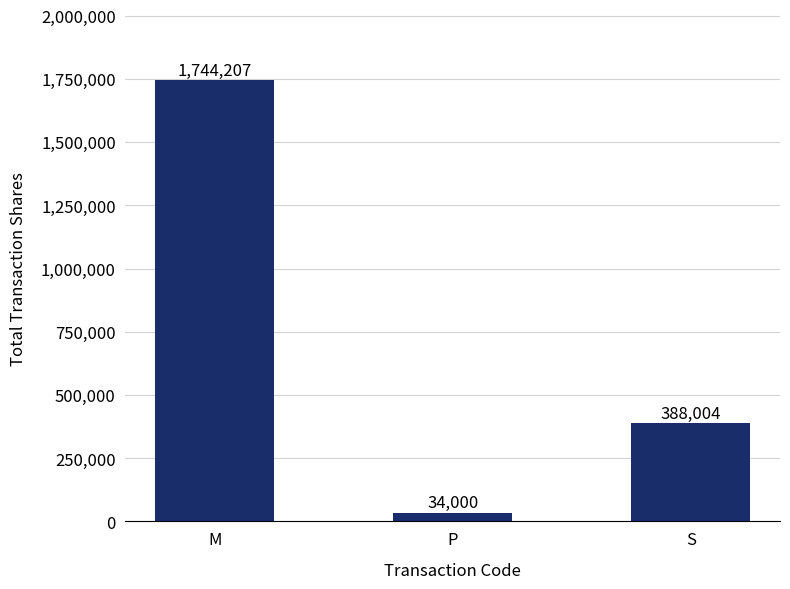

What is the label of the 2nd bar from the right?

P